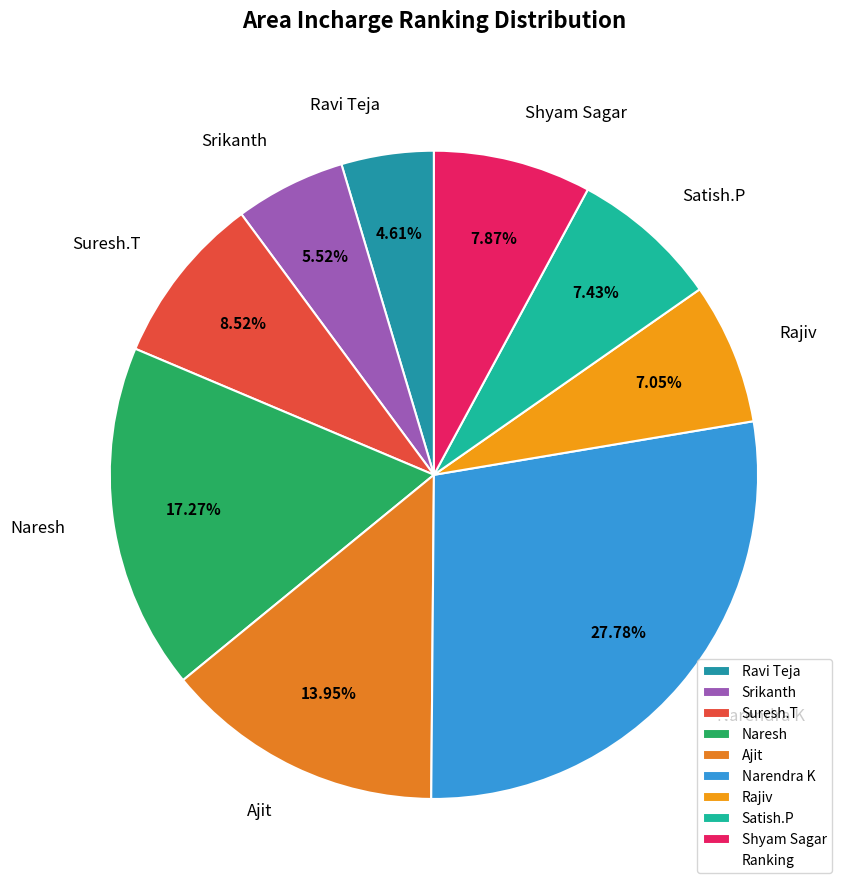

What is the largest slice in the pie chart?

Narendra K